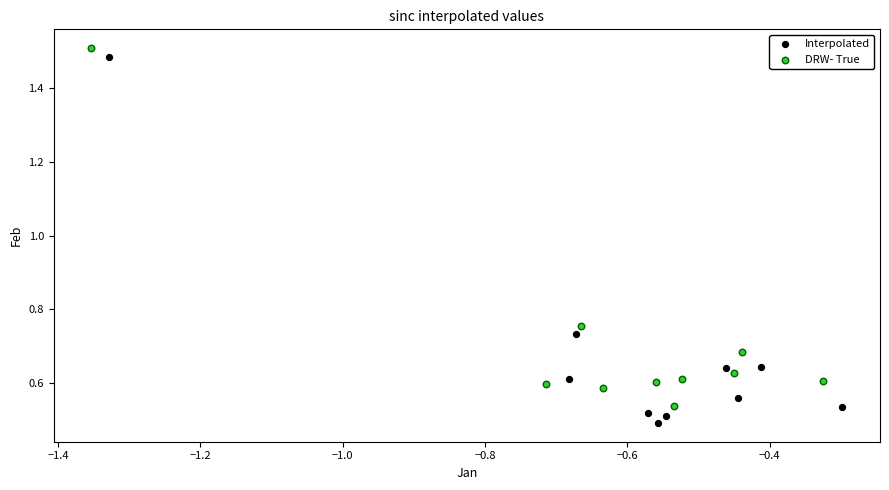

Which series contains the lowest Y value?

Interpolated